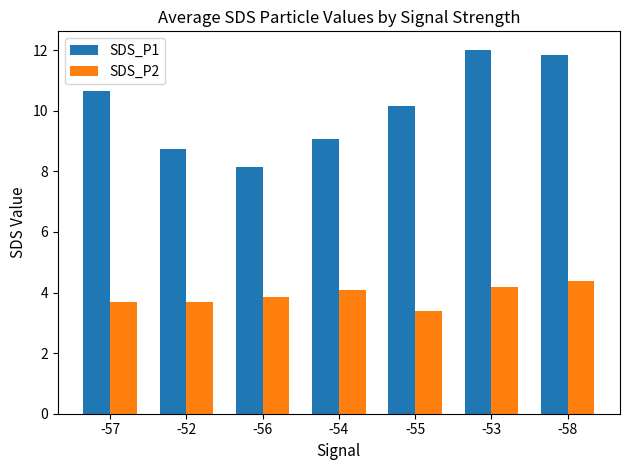

Which label corresponds to the largest value in the chart?

-53